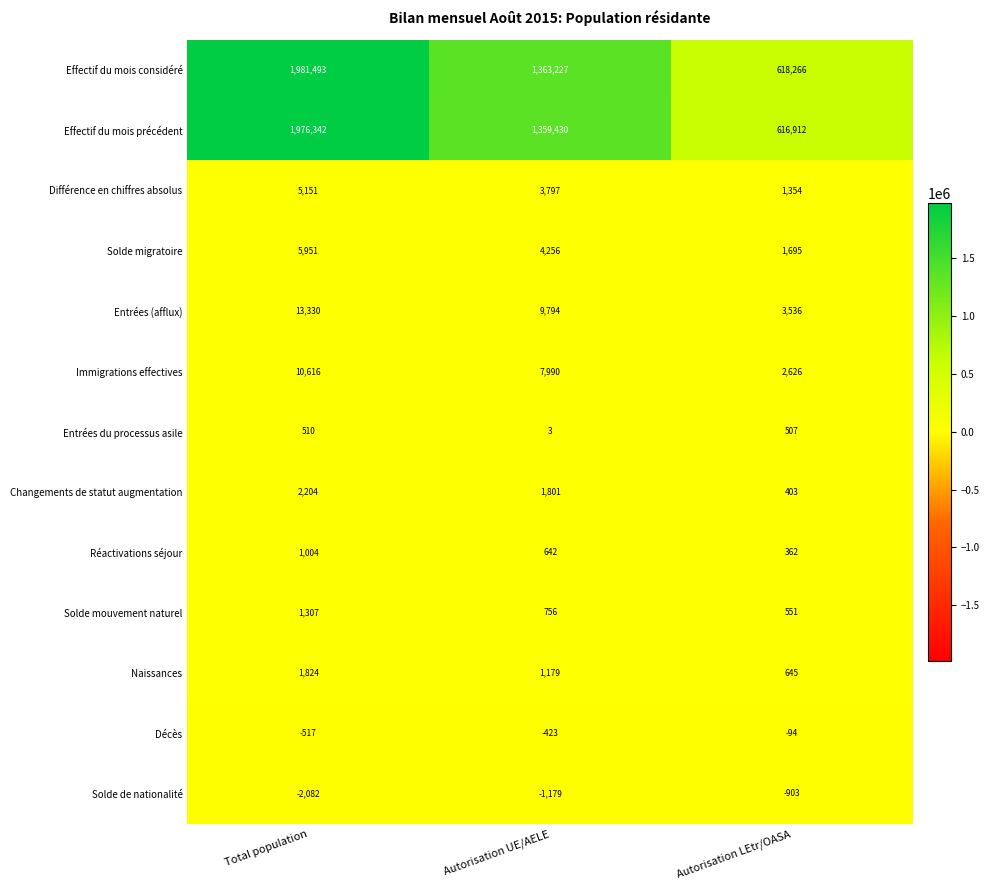

Is it true that Différence en chiffres absolus equals 1094 at Total population?

False